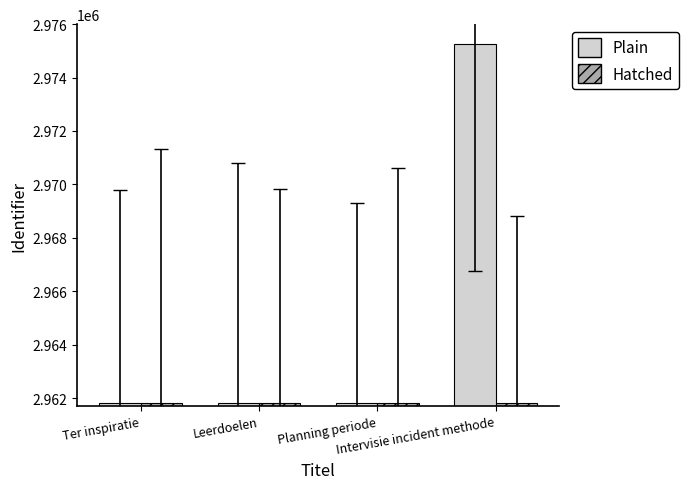

What is the label of the 3rd bar from the right?

Leerdoelen